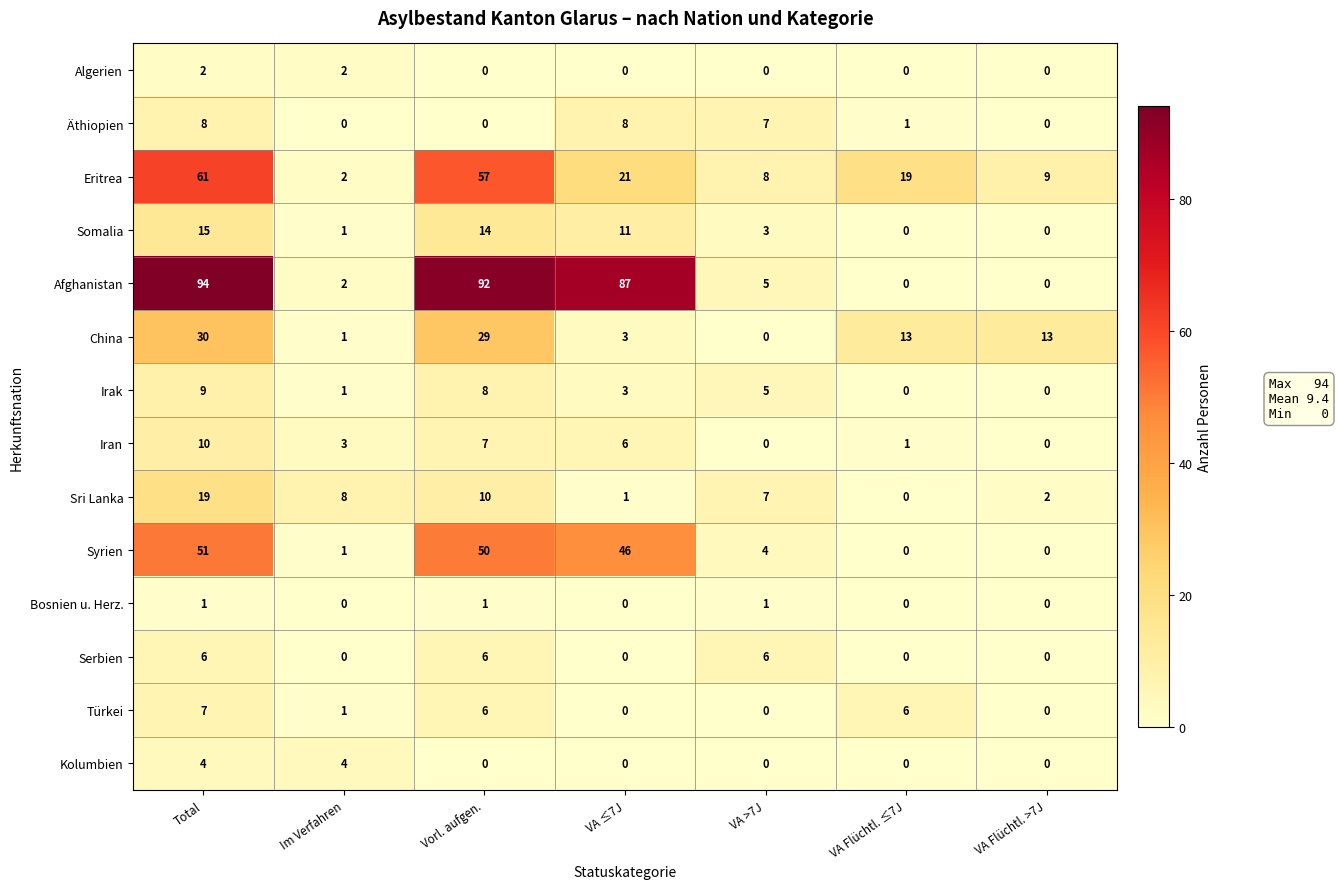

What is the difference between the highest and lowest values at Im Verfahren?

8